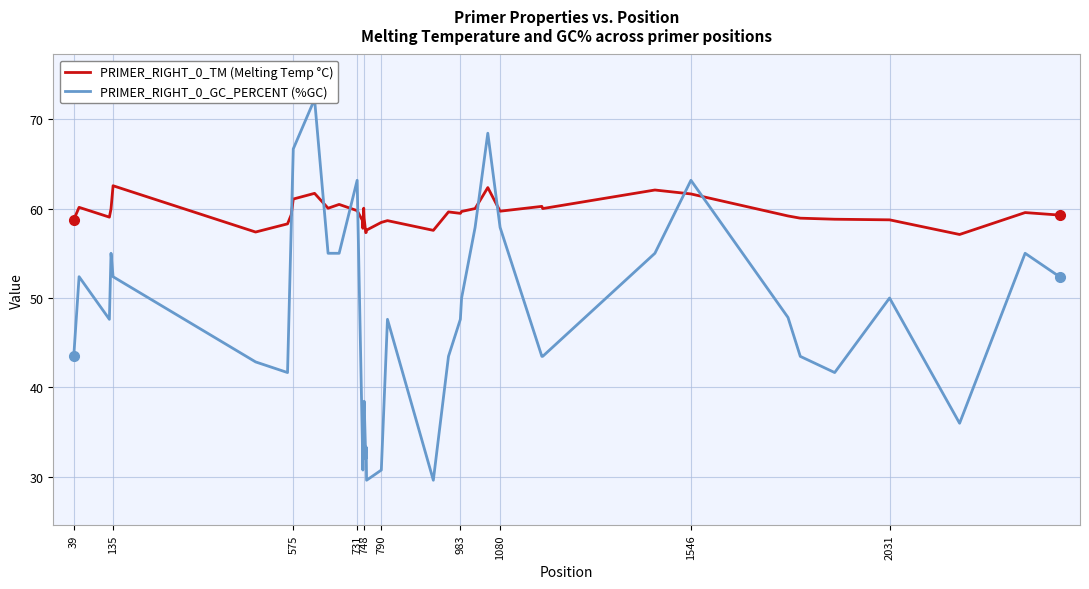

The PRIMER_RIGHT_0_TM (Melting Temp °C) series shows 62.5 at 135. True or false?

True